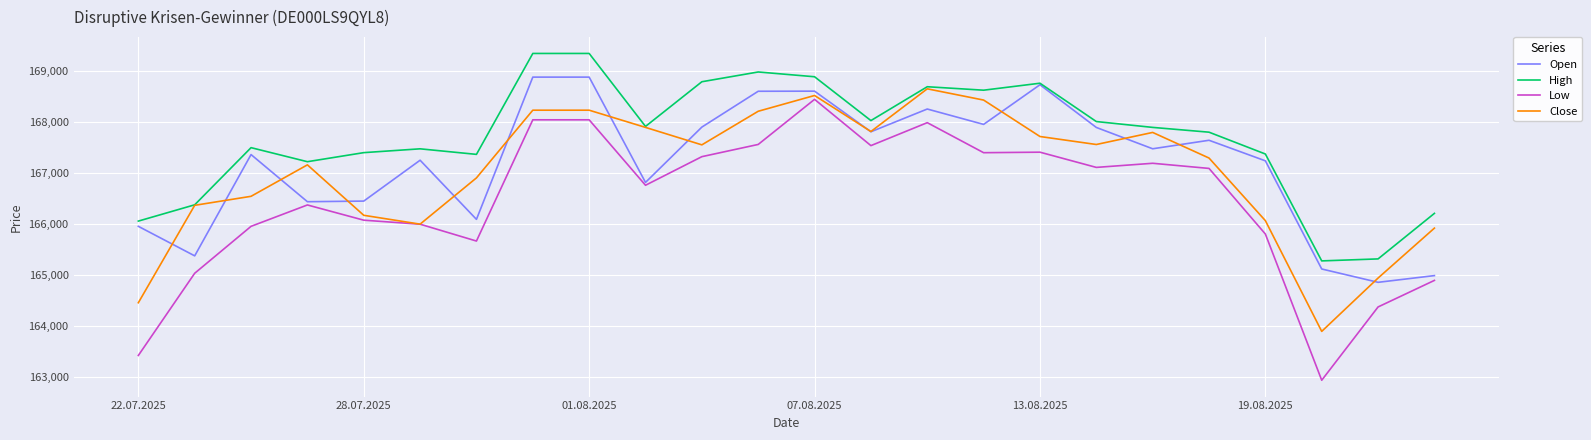

Which series has the largest total across all categories?

High